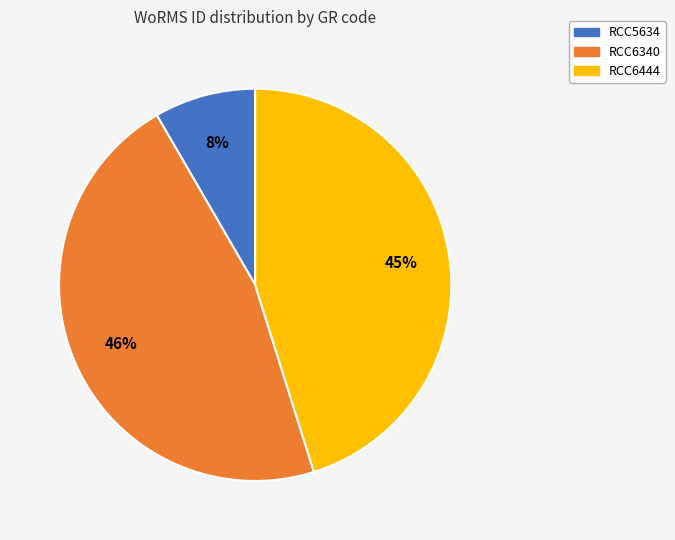

Approximately how many times larger is the value at RCC5634 compared to RCC6340?

0.2